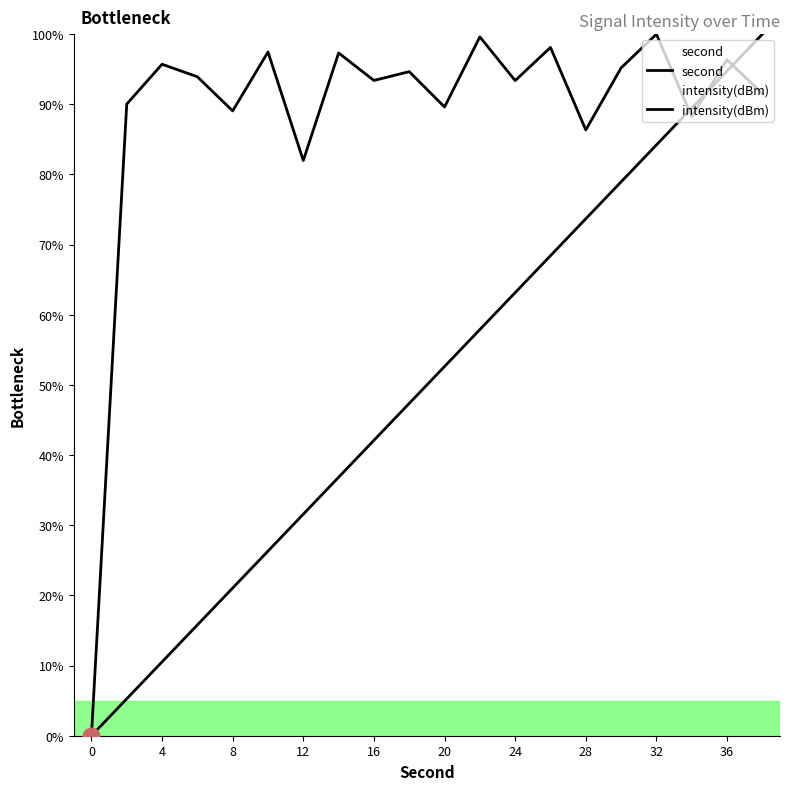

How many lines are shown in the chart?

2